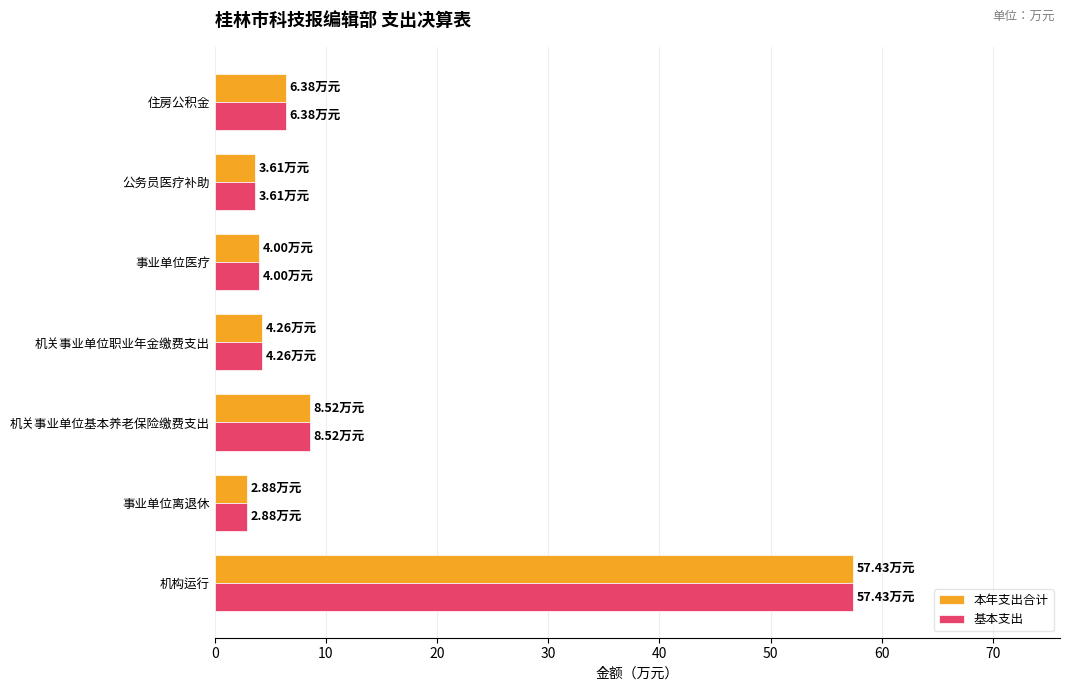

What is the total value across all series at 住房公积金?

12.8